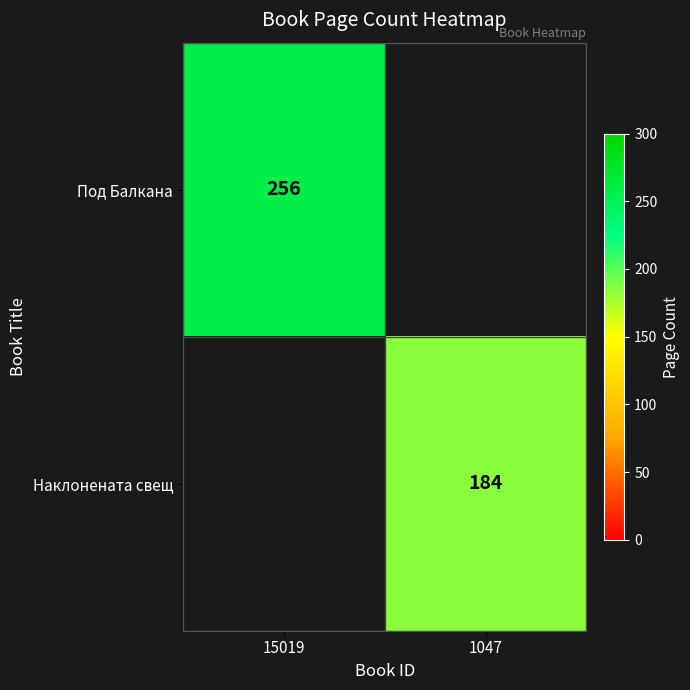

The value of Под Балкана at 15019 is 256. True or false?

True